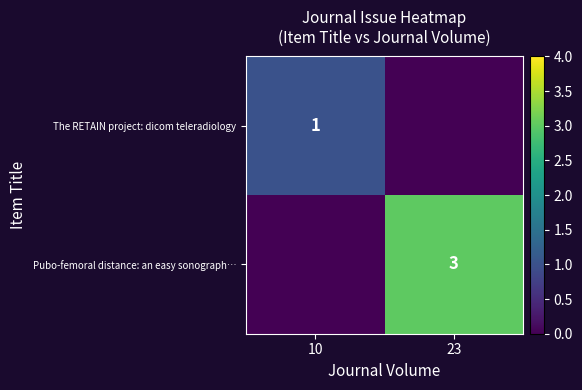

At which label is The RETAIN project: dicom teleradiology closest to 0?

23